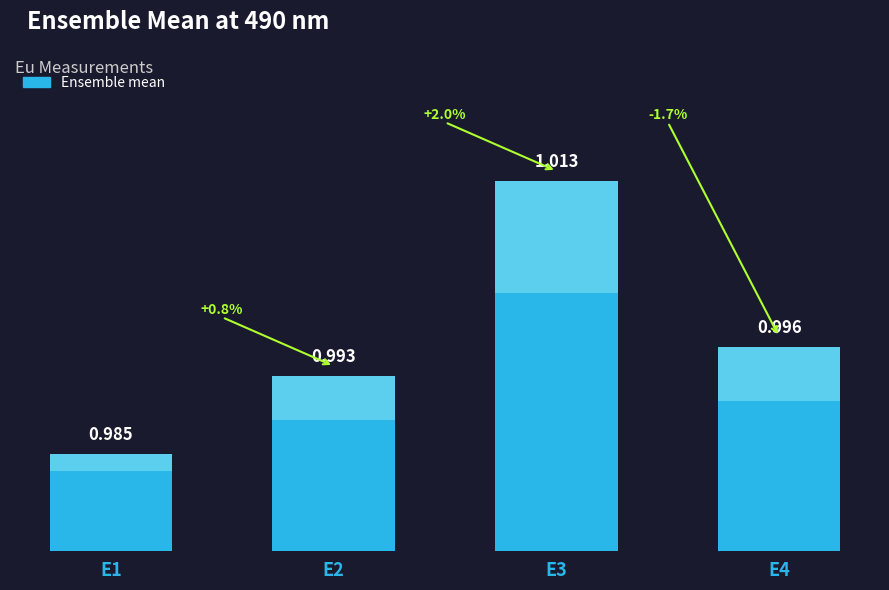

Rank the categories by value from highest to lowest.

E3, E4, E2, E1